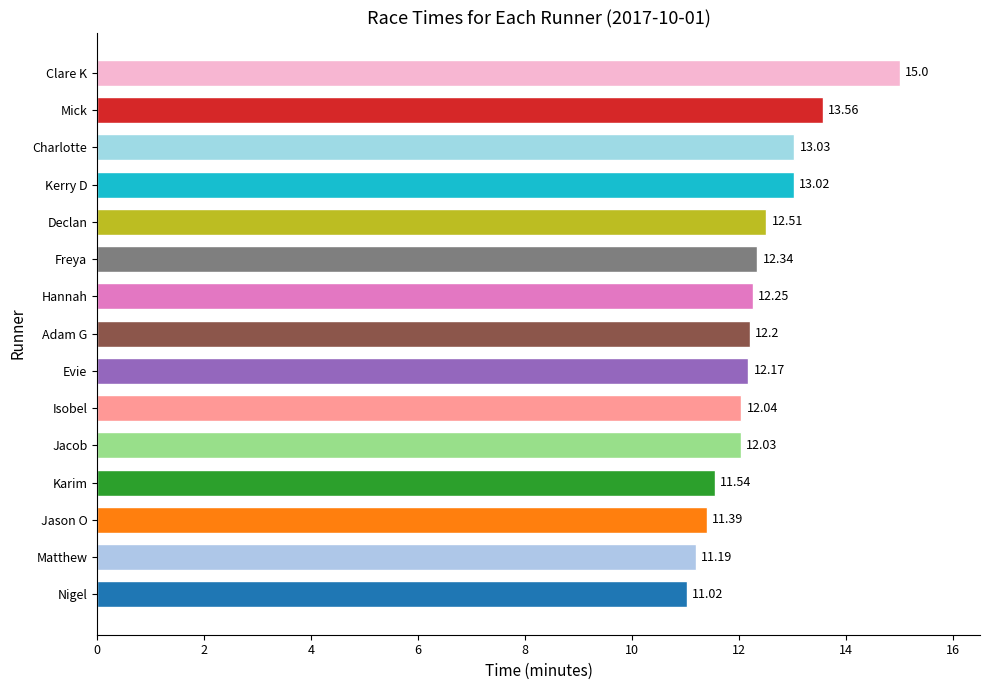

Where is the data nearest to the value 13?

Kerry D